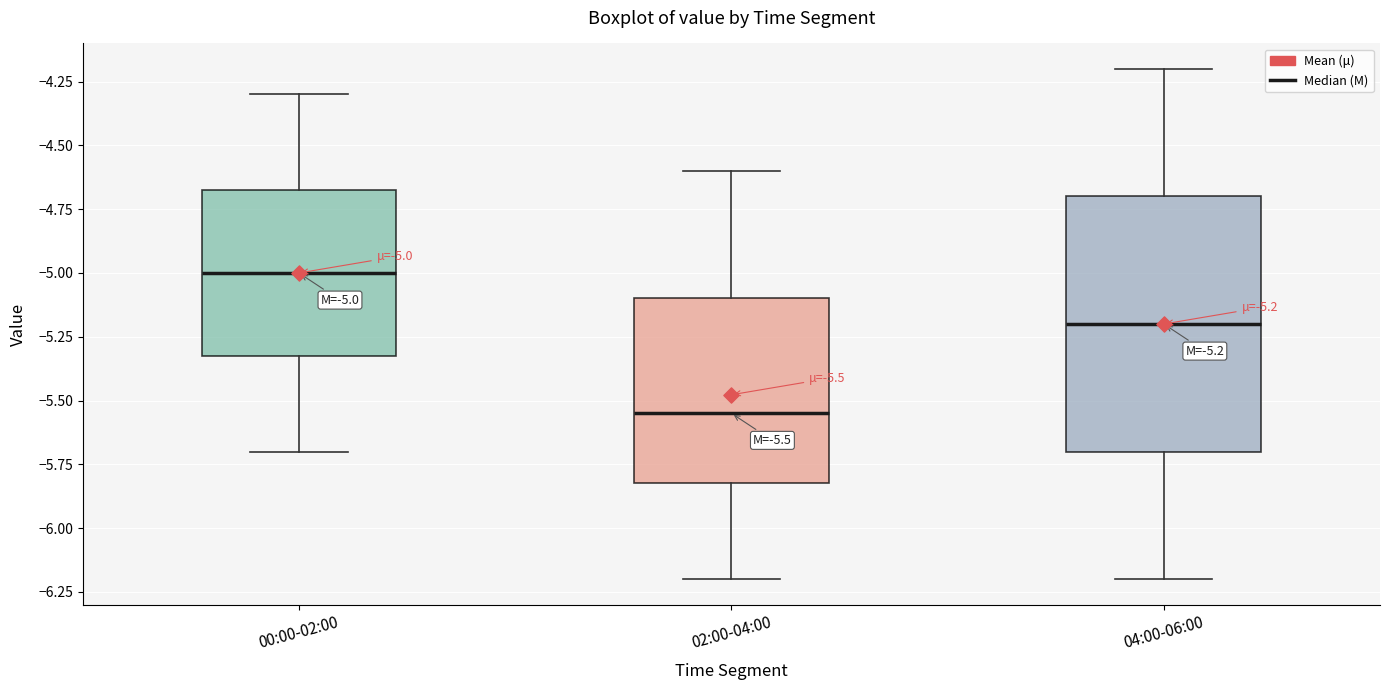

Which box's median line is the highest?

00:00-02:00